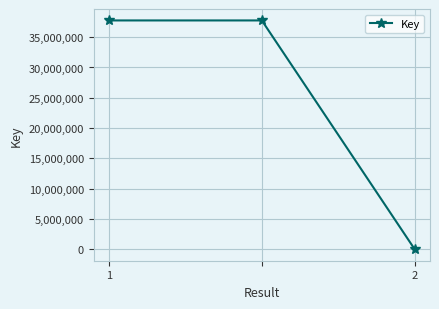

What is the smallest value displayed?

6349